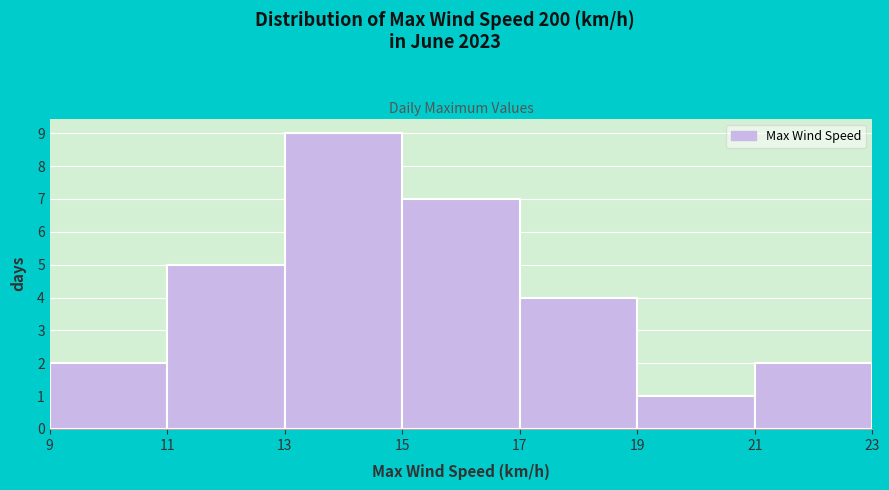

Which range on the x-axis has the tallest bar?

13 to 15